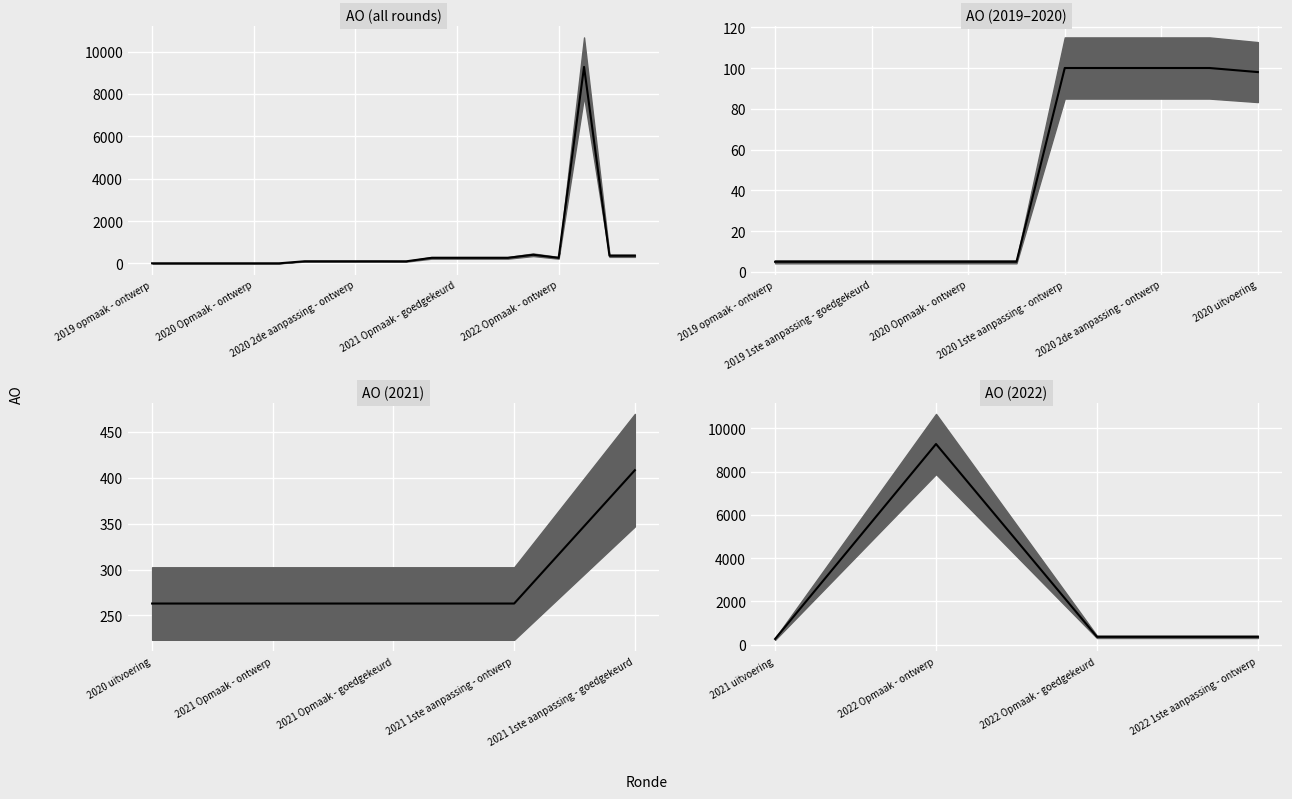

What is the sum of all values?

10266